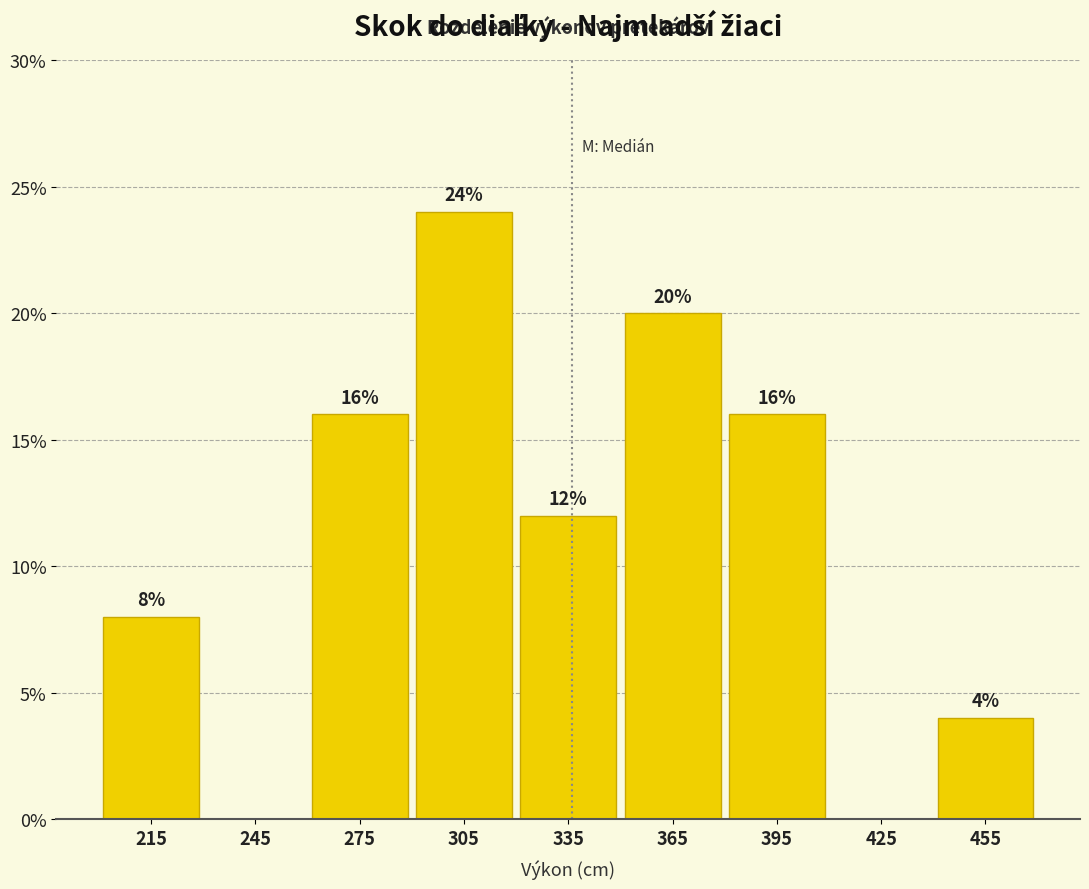

Which range on the x-axis has the tallest bar?

290 to 320